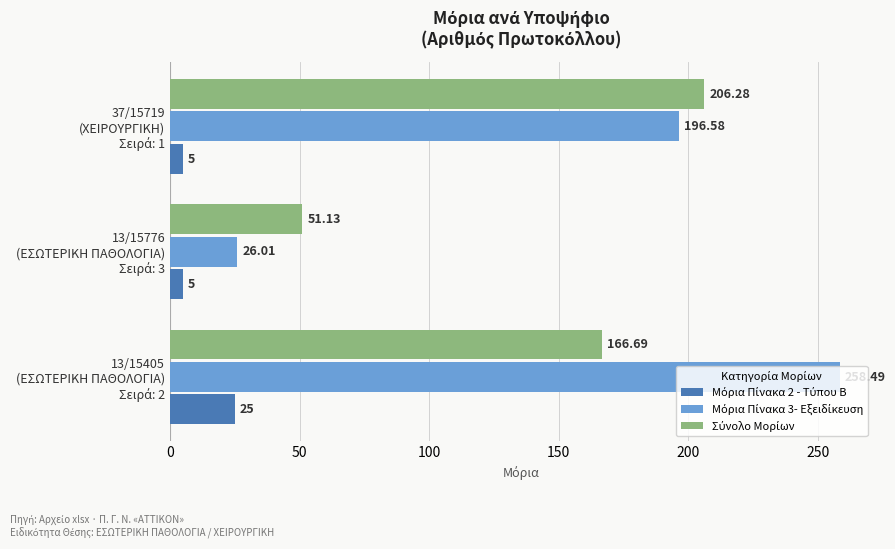

How many distinct data groups are displayed?

3